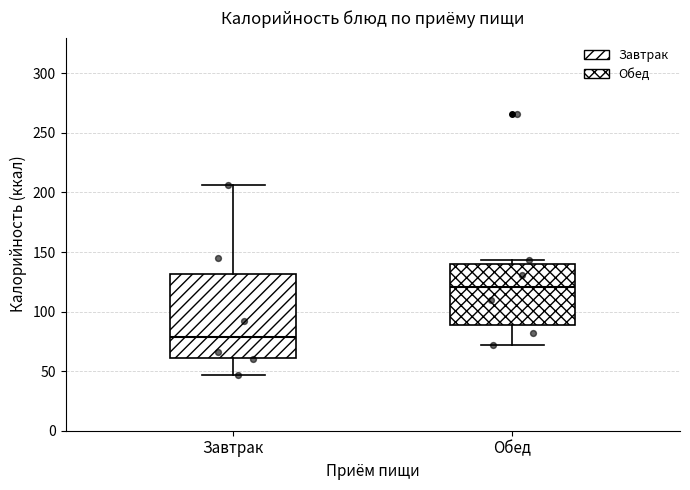

Reading left to right, transcribe this box plot: for each box, give where its median line is, the range the box spans, and where its two whiskers end, as read against the y-axis. The values are not printed on the chart, so give them approximately, as read against the axis.

Завтрак: median 80, box 60 to 130, whiskers 45 to 205
Обед: median 120, box 90 to 140, whiskers 70 to 145